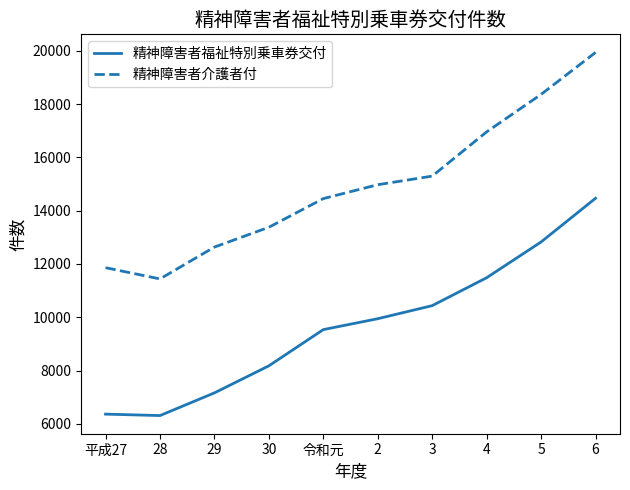

What is the difference between the maximum and minimum values in the 精神障害者介護者付 series?

8496